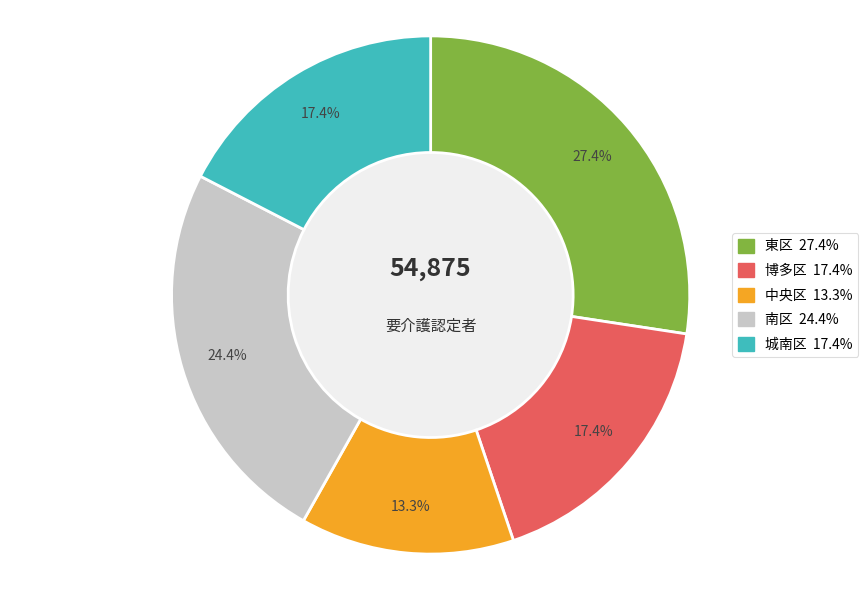

Approximately how many times larger is the value at 南区 compared to 中央区?

1.8